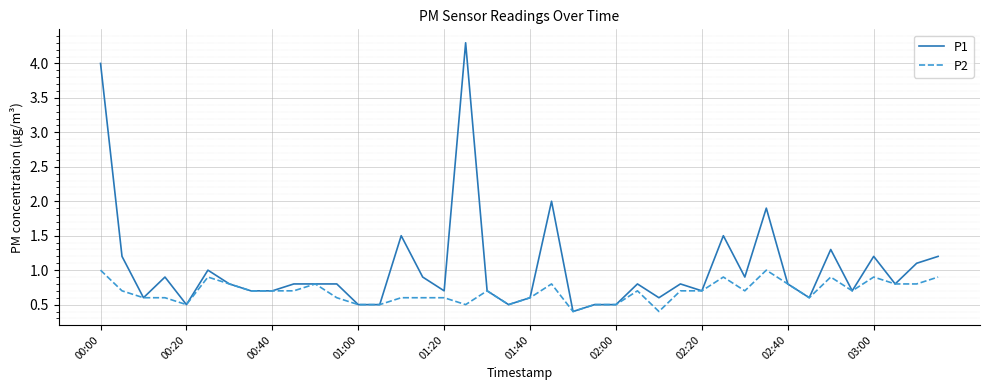

Does the chart display data point markers on the line(s)?

No